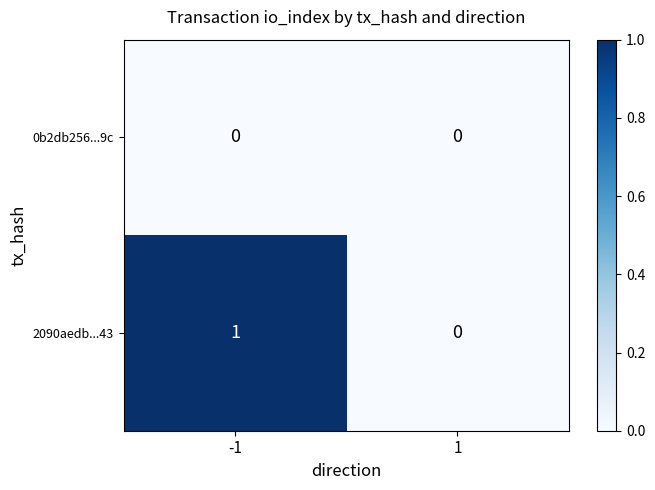

Which series has the largest total across all categories?

2090aedb...43